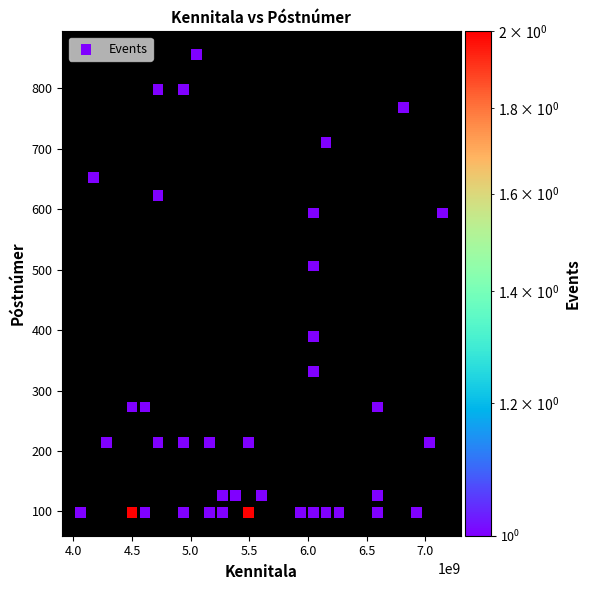

What Y value in the scatter plot is closest to 477?

506.2